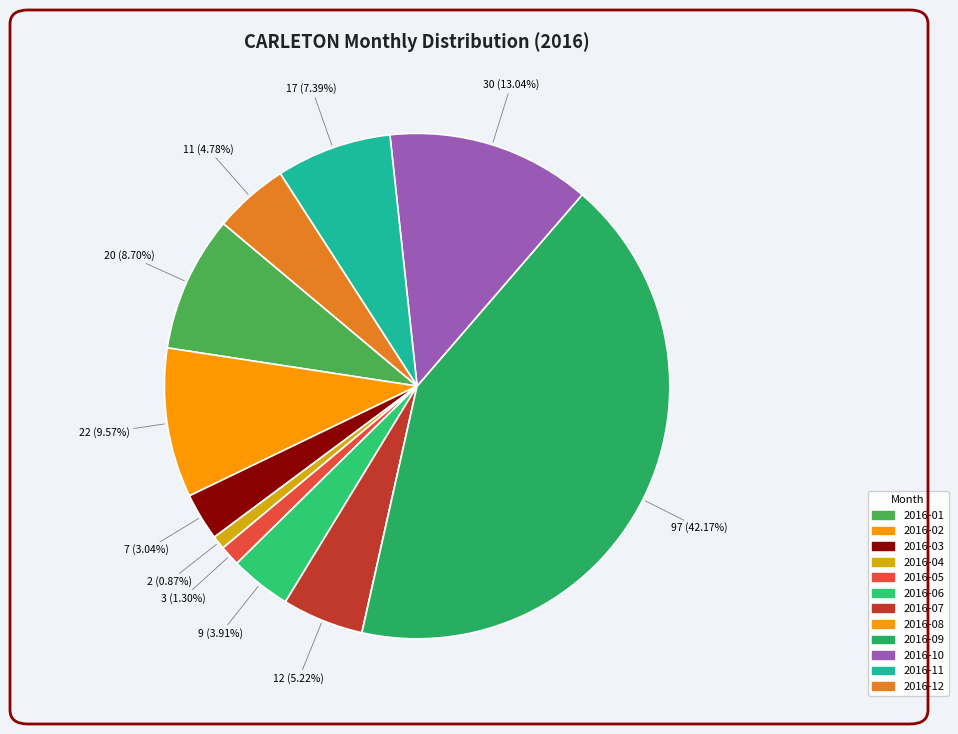

Which slice is the largest?

2016-09